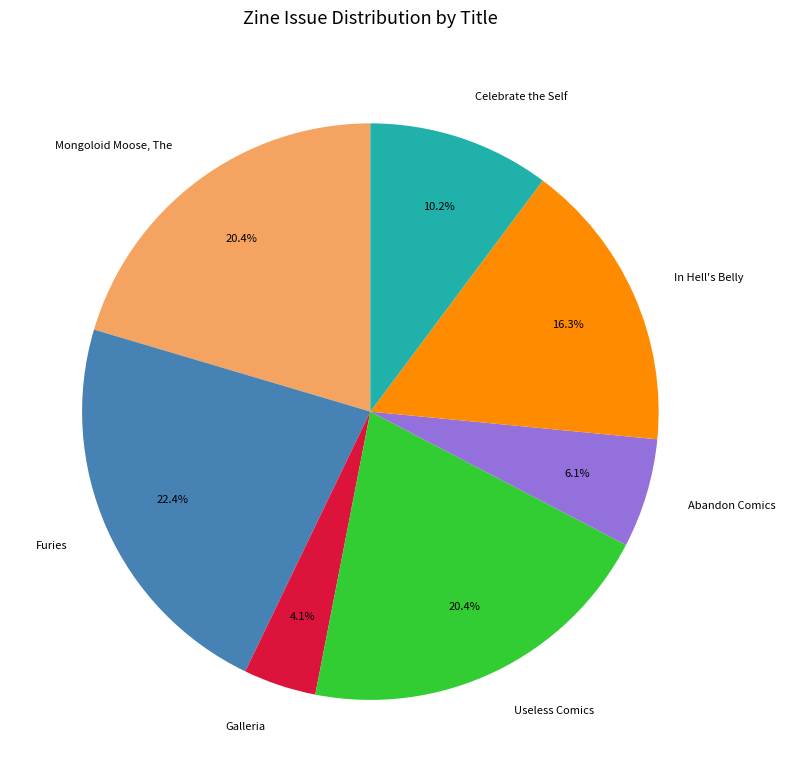

To the nearest percent, what is the difference between the Useless Comics and Celebrate the Self slice percentages?

10%